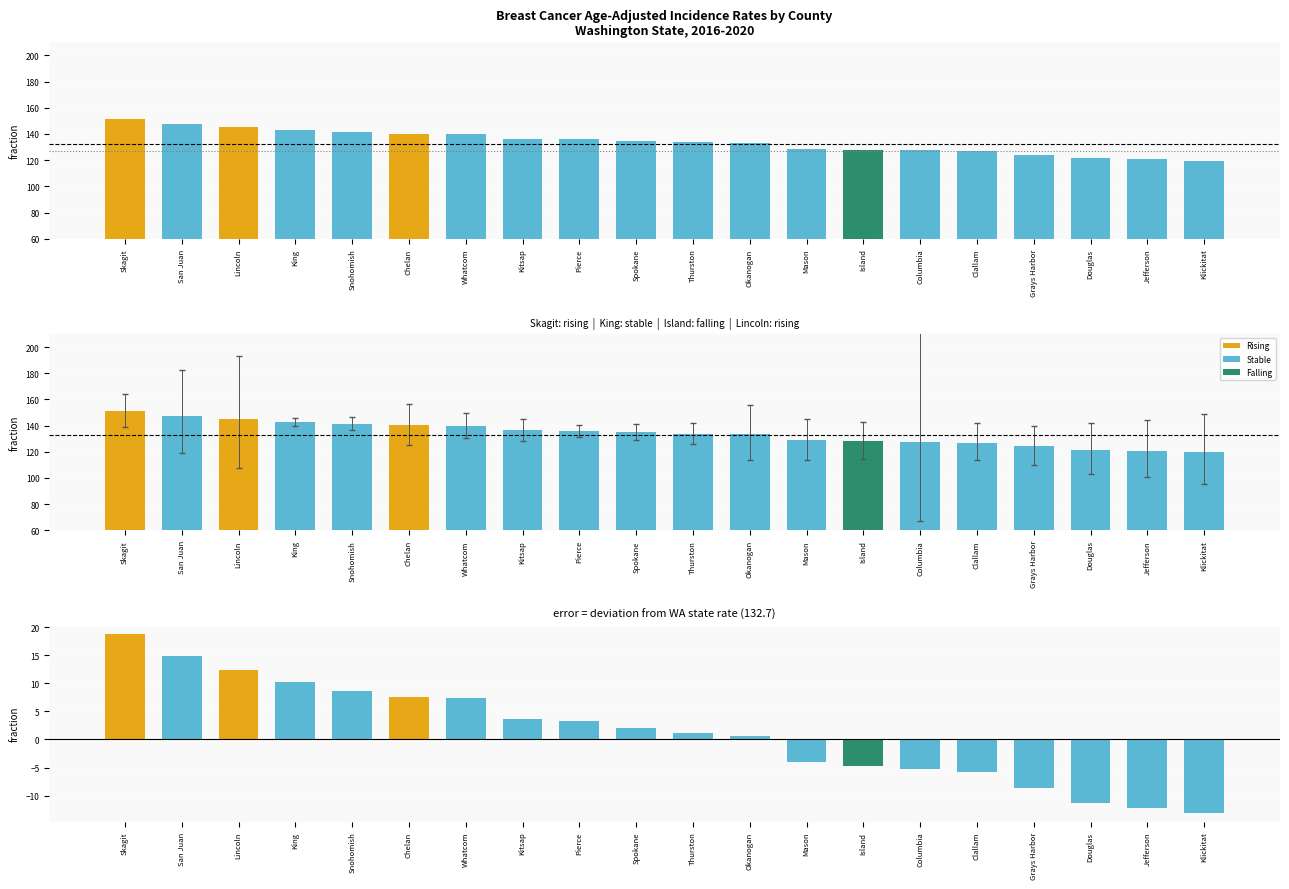

What is the difference between the second highest and minimum values?

27.9